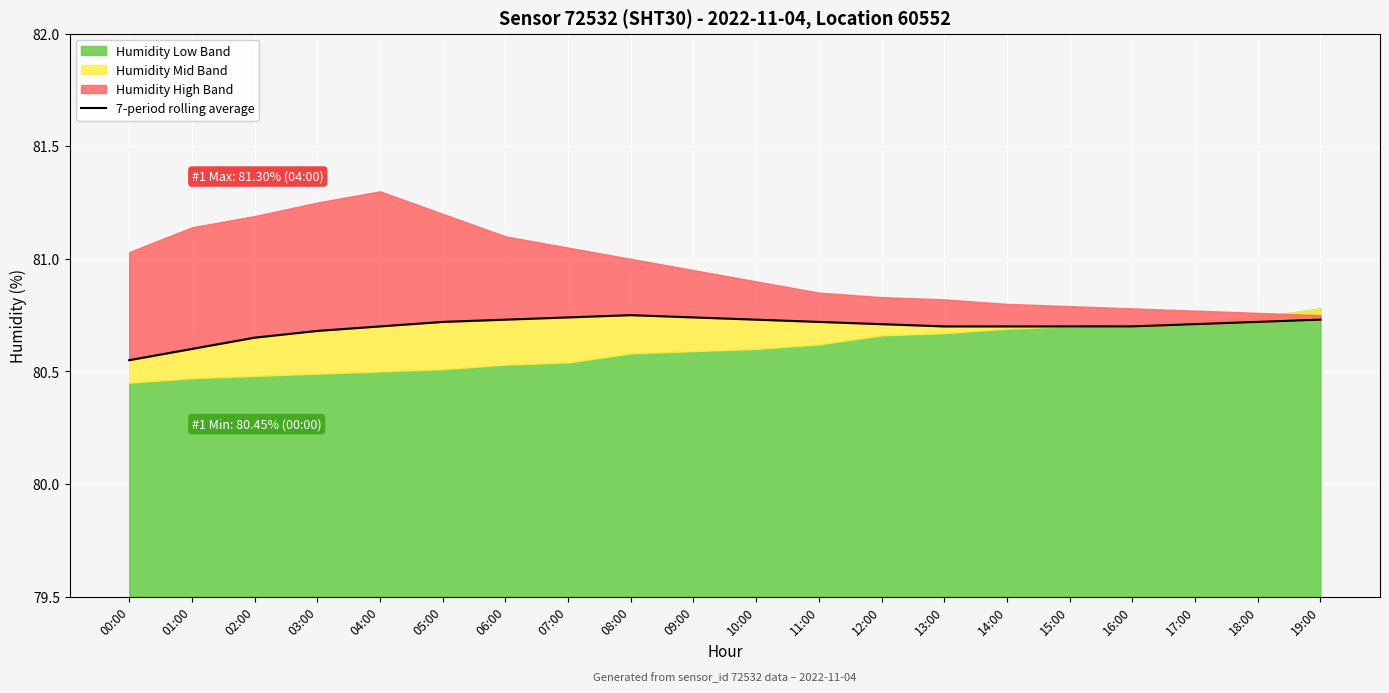

Does the chart display data point markers on the line(s)?

No